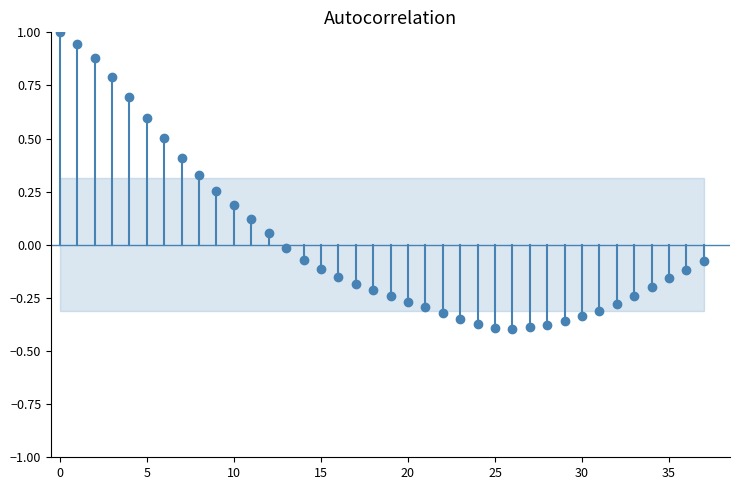

True or false: Zero line has a value of 0 at 0.

True